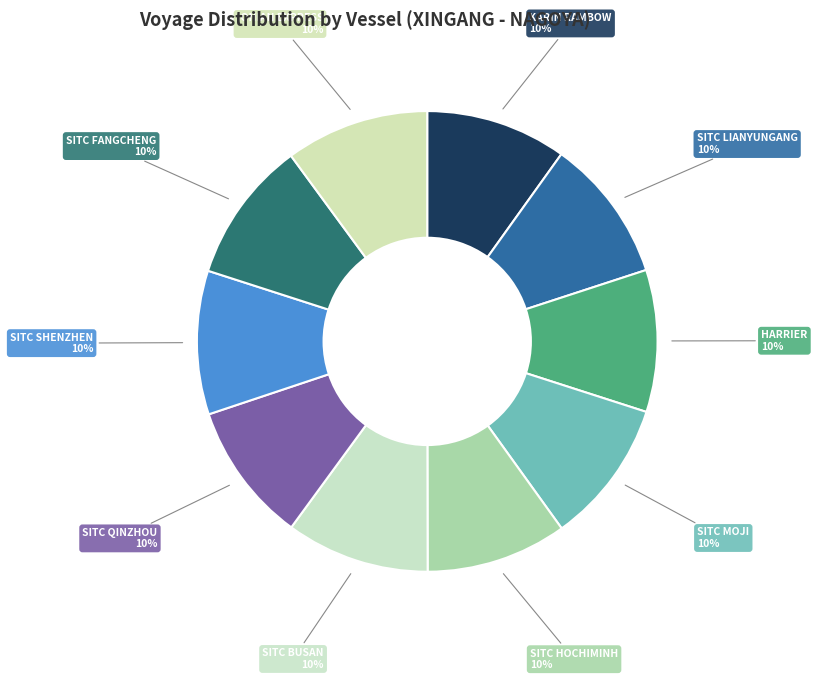

Does SITC LIANYUNGANG account for over 50% of the chart?

No